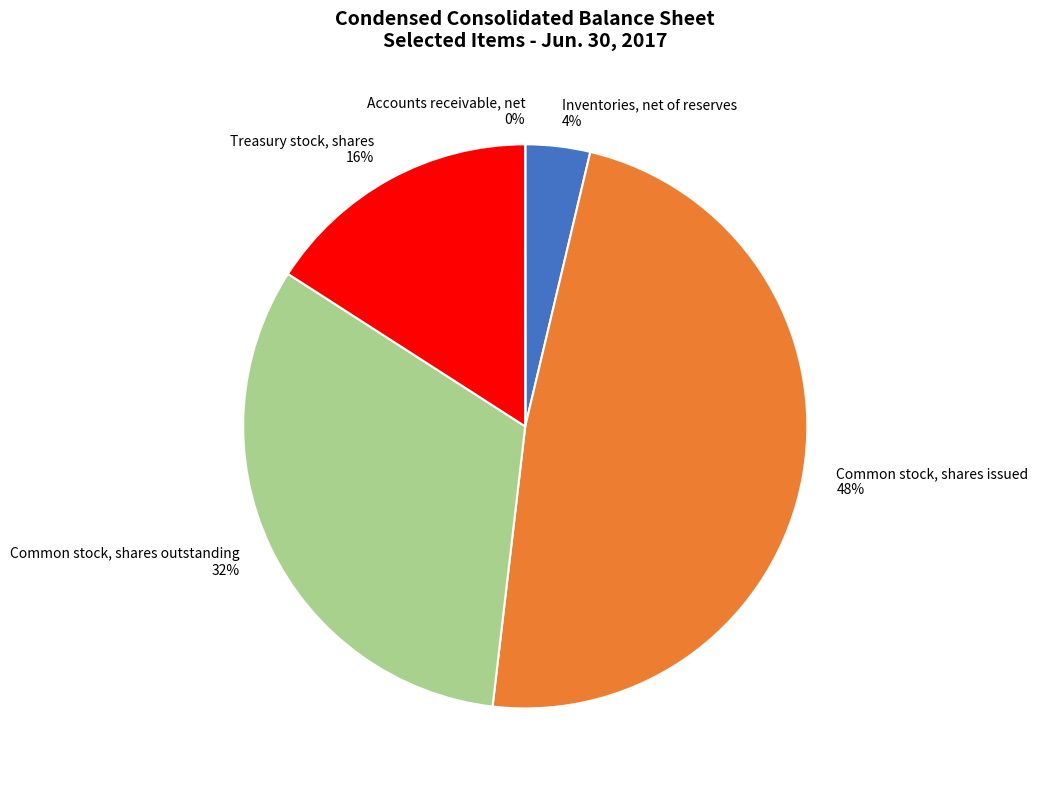

To the nearest percent, what percentage of the pie is Treasury stock, shares 16%?

16%